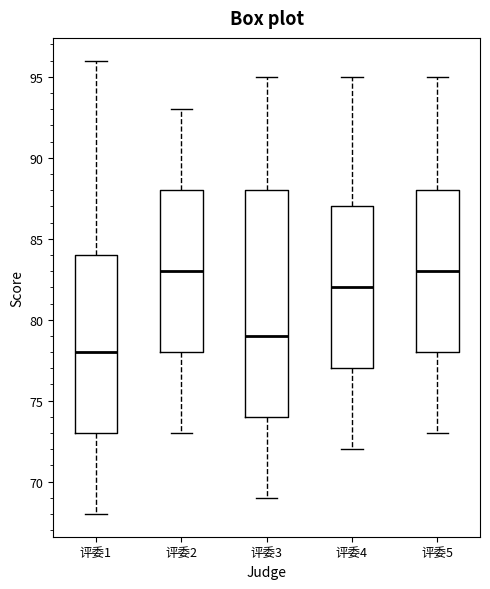

Which box's median line is the lowest?

评委1